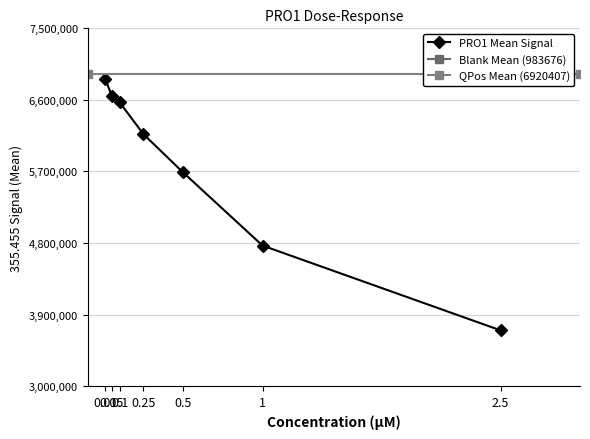

True or false: the data shows 2453662 at 2.5.

False